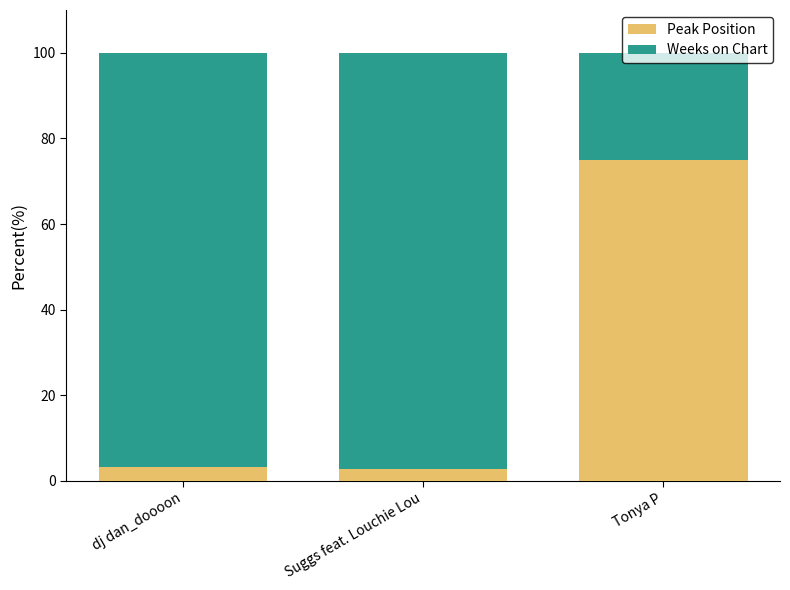

What is the difference between the maximum and minimum values in the Peak Position series?

72.1